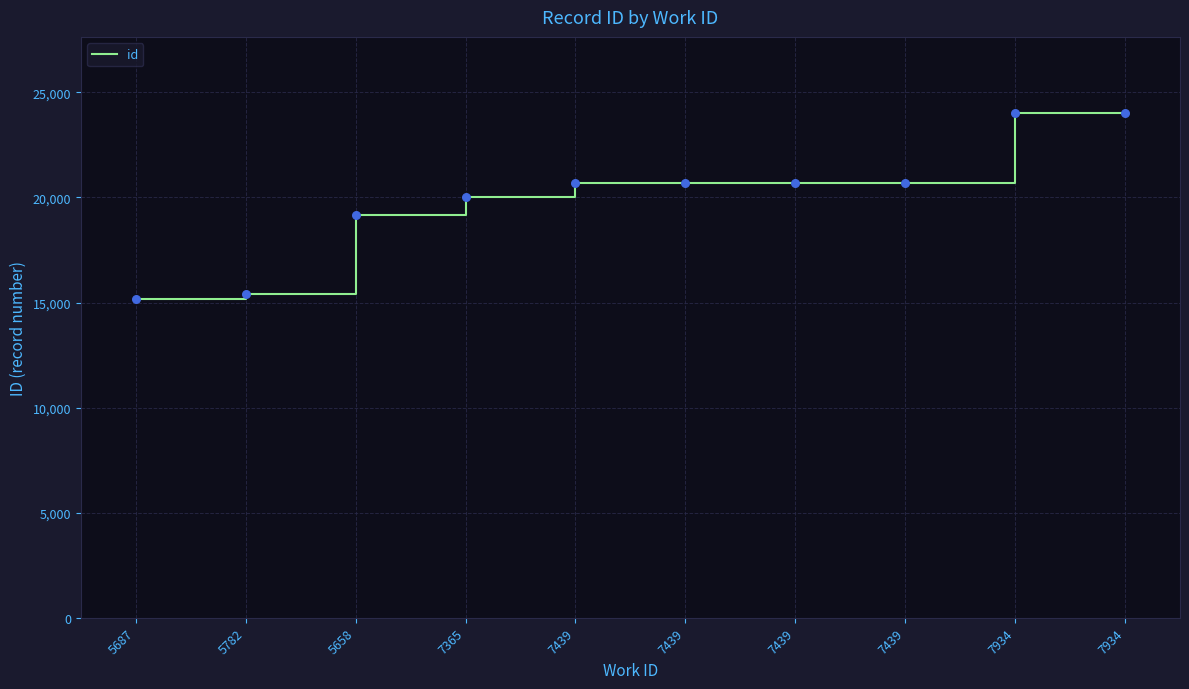

What is the ratio of the value at 5658 to the value at 5782?

1.2